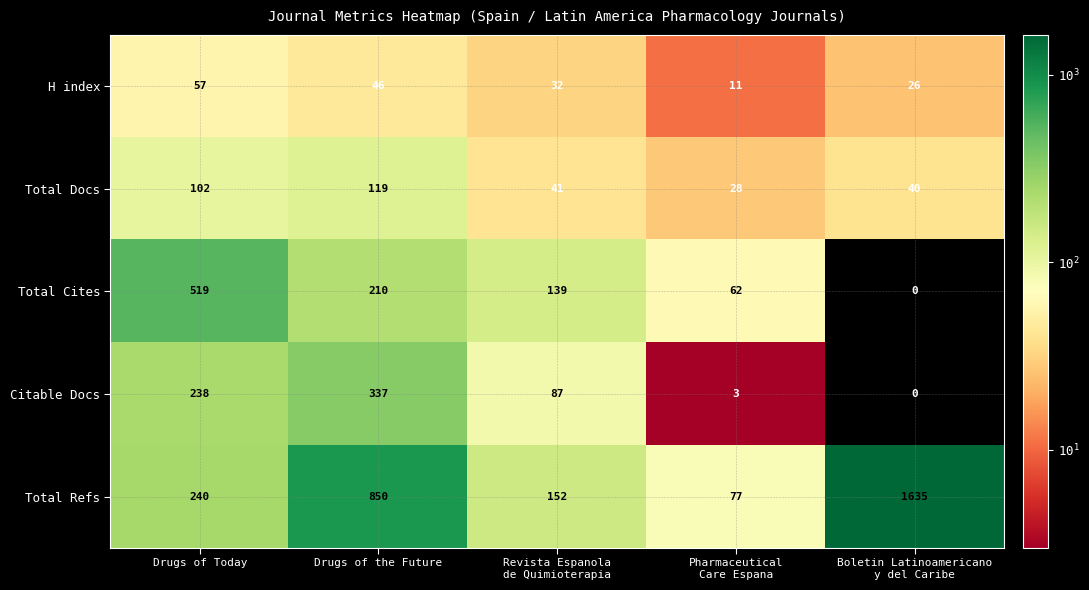

List the series in order of their peak value, lowest first.

H index, Total Docs, Citable Docs, Total Cites, Total Refs